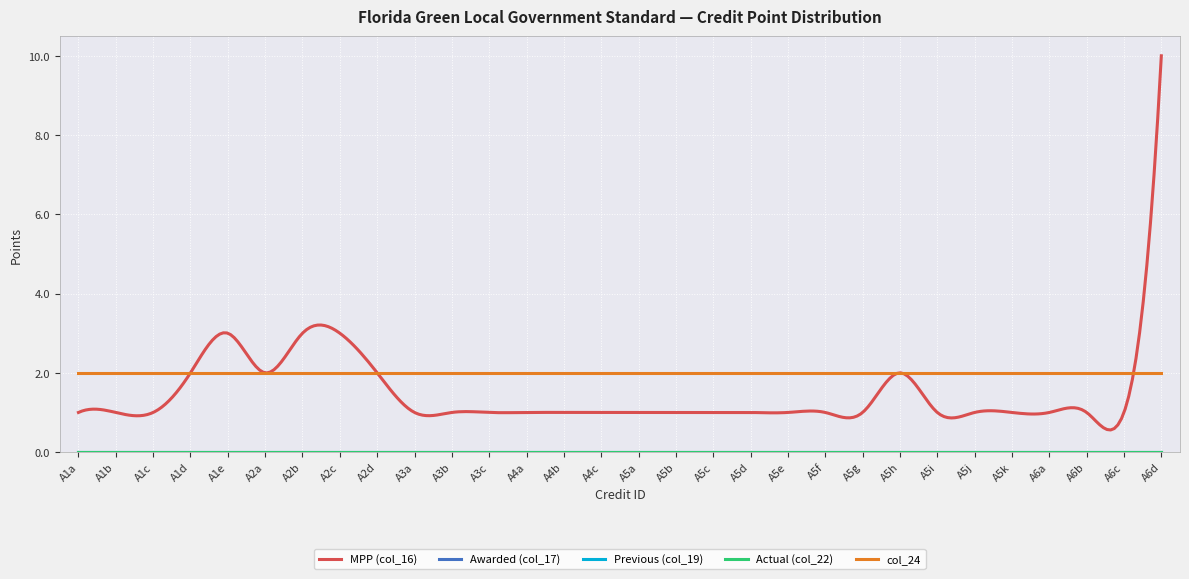

True or false: MPP (col_16) has more than 0 interior local peaks.

True